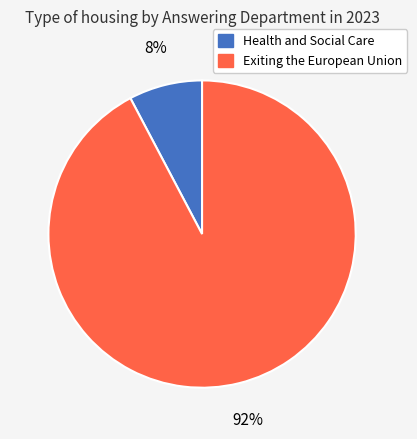

How many slices are in this pie chart?

2